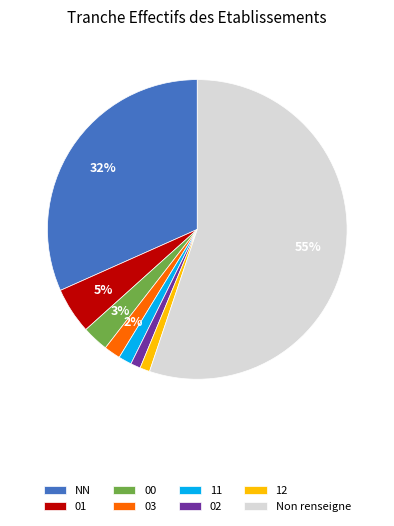

The NN slice represents 32% of the pie. True or false?

True